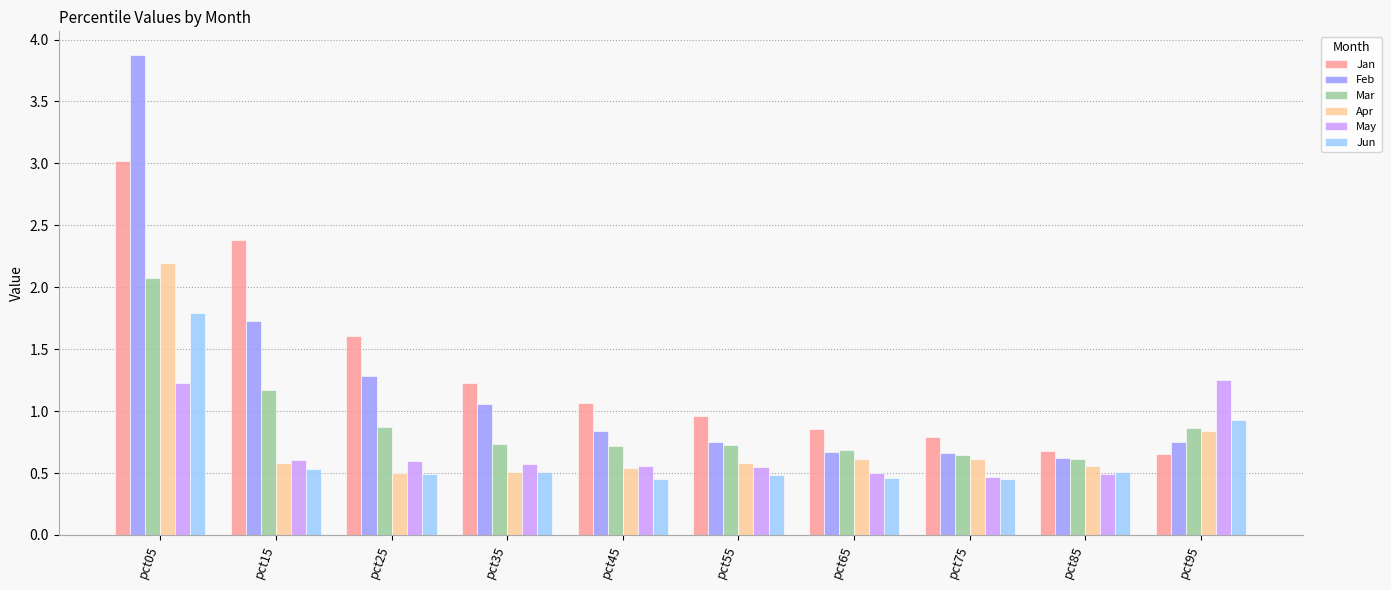

The value of Jun at pct35 is 0.7. True or false?

False